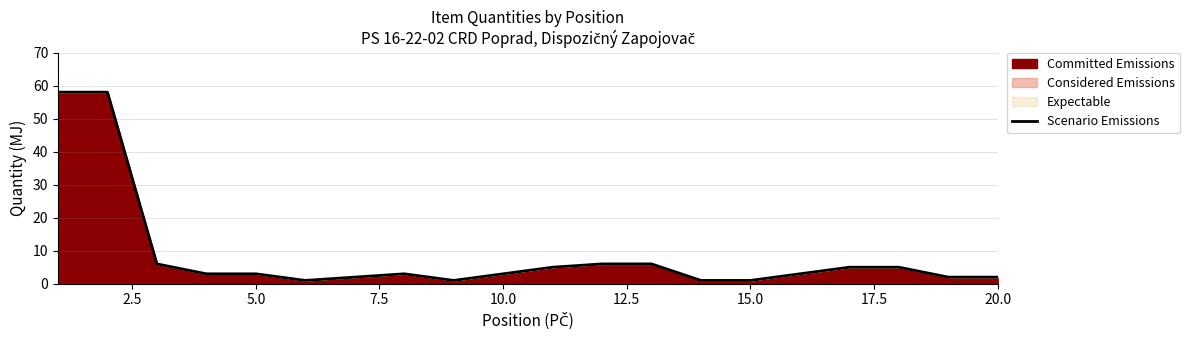

The chart shows a value of 1 at 15.0. True or false?

True